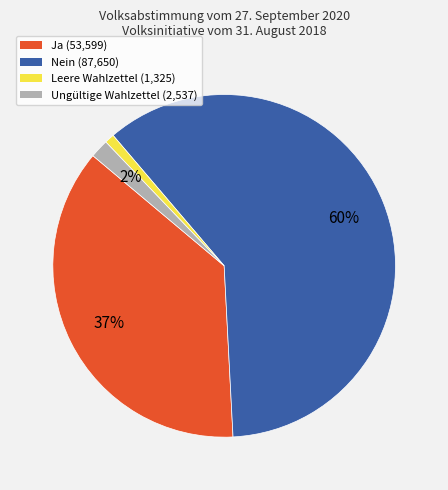

Which slice is the smallest?

Leere Wahlzettel